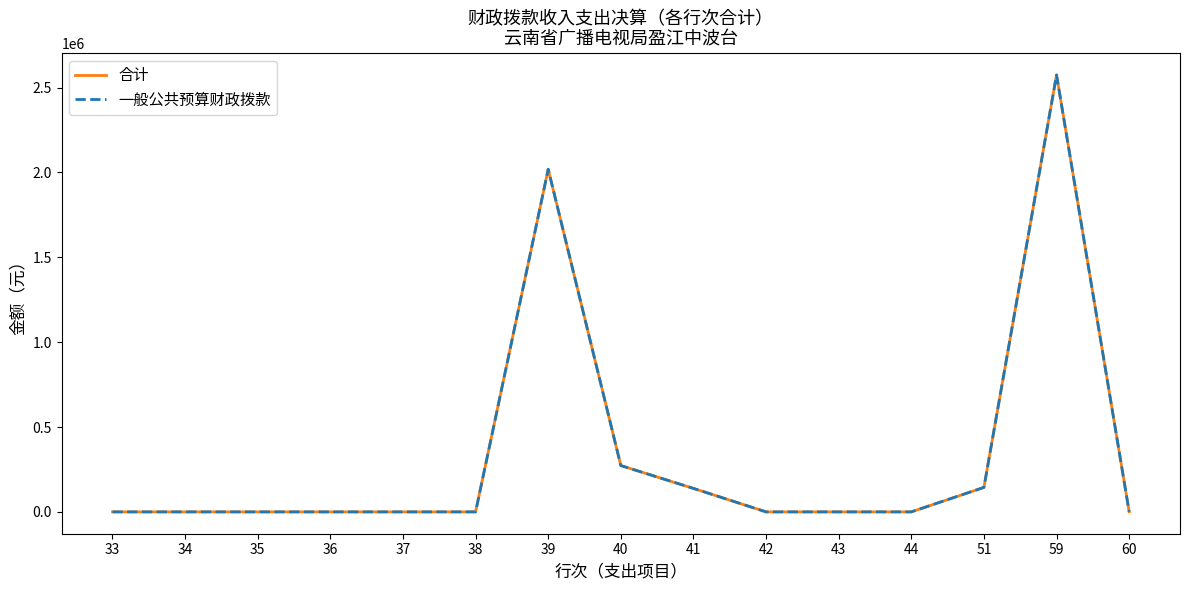

Is it true that 合计 equals 272939.9 at 40?

True